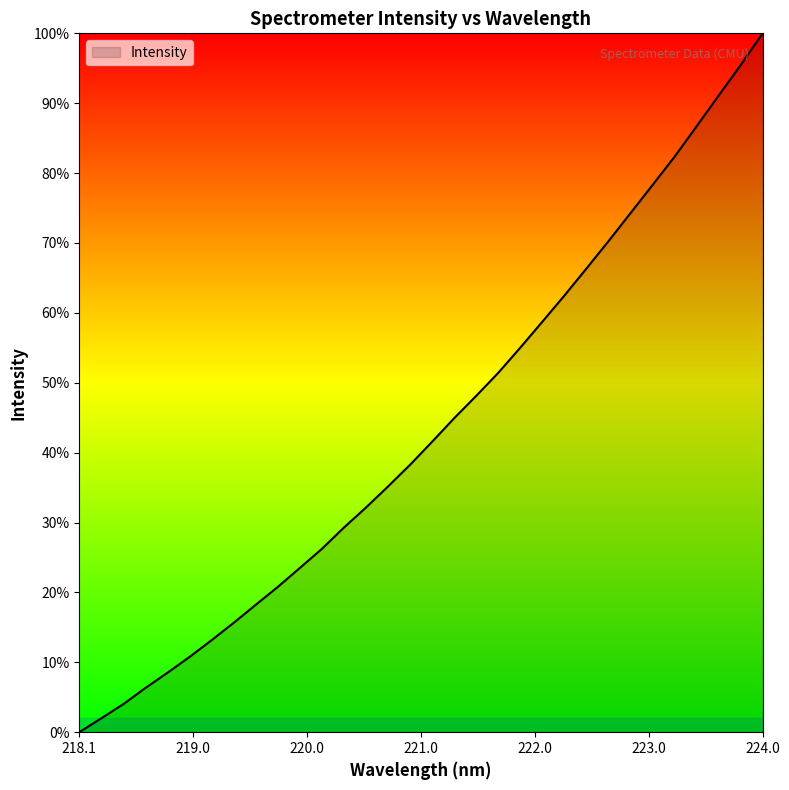

What is the greatest value displayed?

100.0